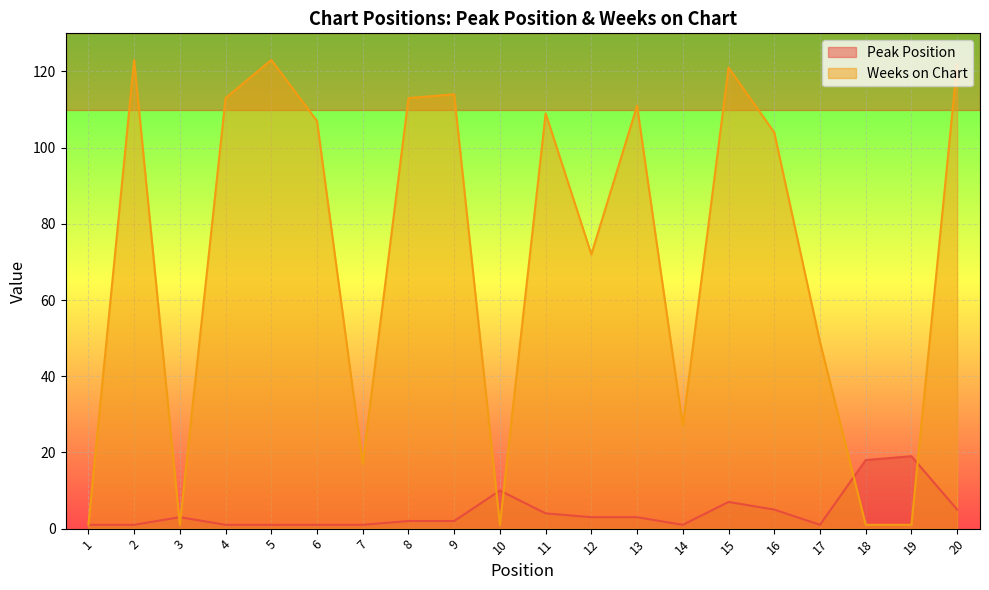

What is the average value of the Weeks on Chart series?

72